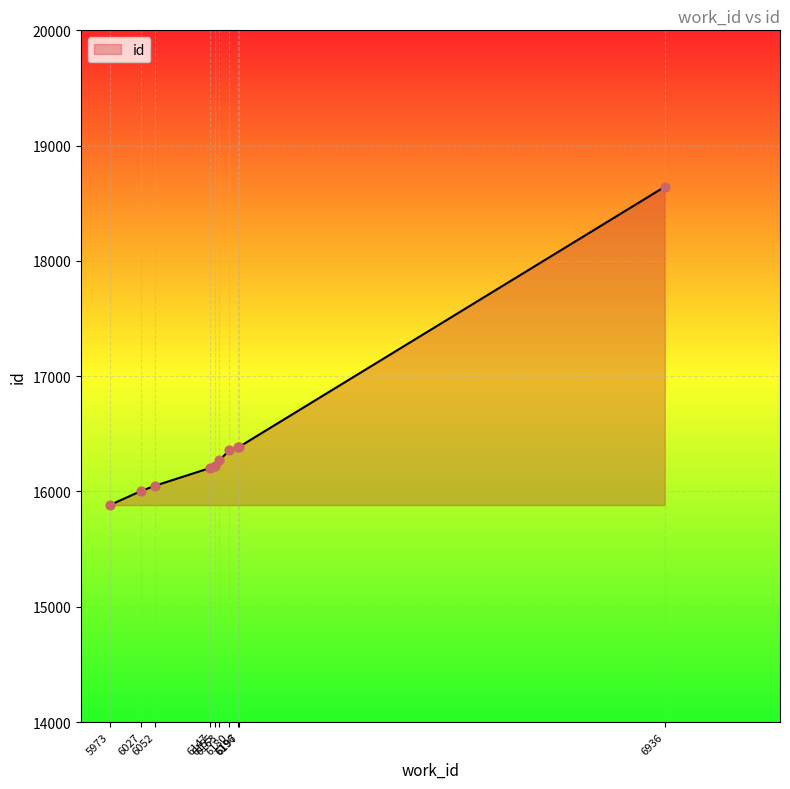

Between 6196 and 6052, which is larger?

6196